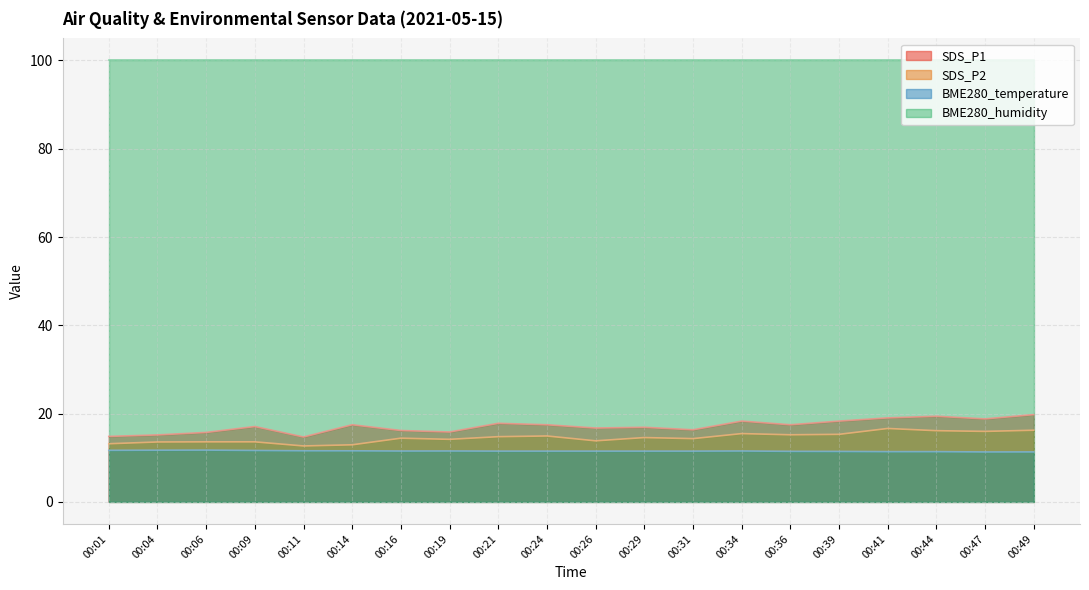

At which label does SDS_P1 first exceed 17?

00:09